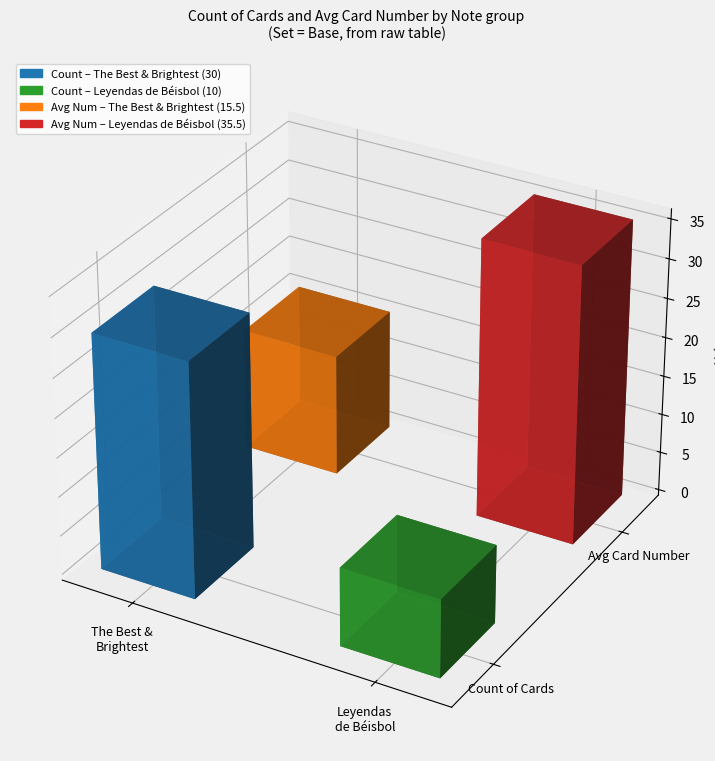

What is the ratio of the value at The Best & Brightest to the value at Leyendas de Béisbol?

3.0